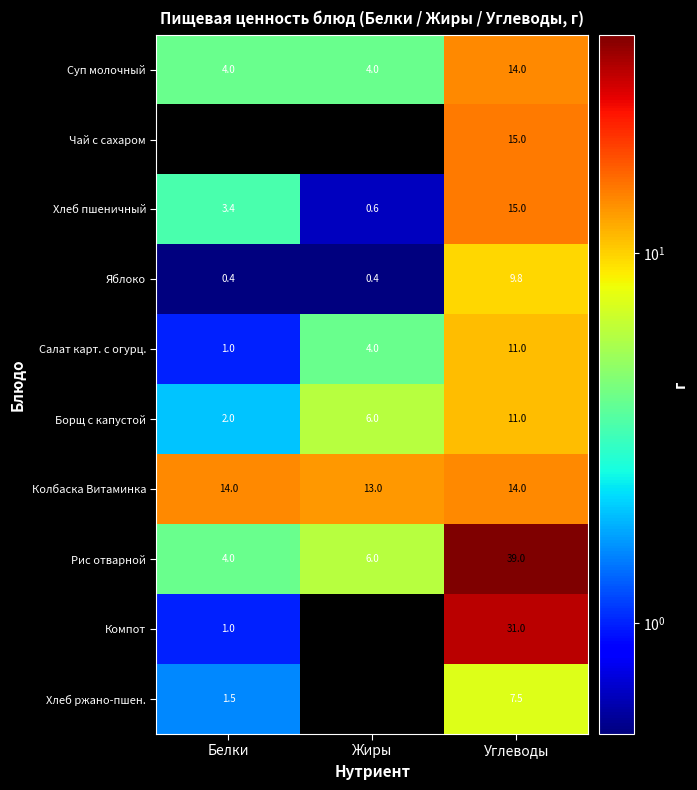

List the labels in order of Салат карт. с огурц. value, largest first.

Углеводы, Жиры, Белки